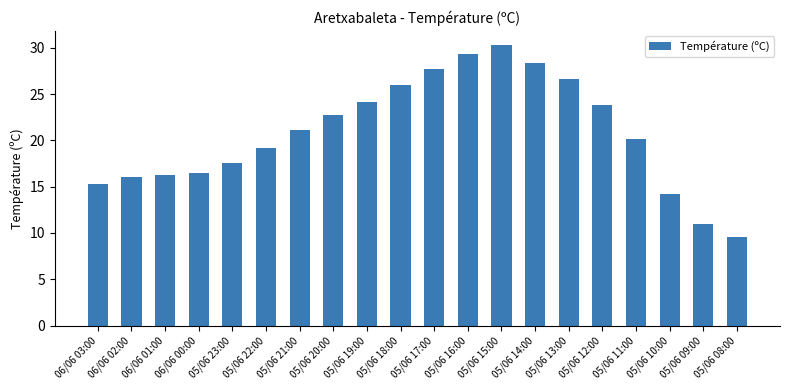

Which has a higher value, 05/06 13:00 or 05/06 16:00?

05/06 16:00